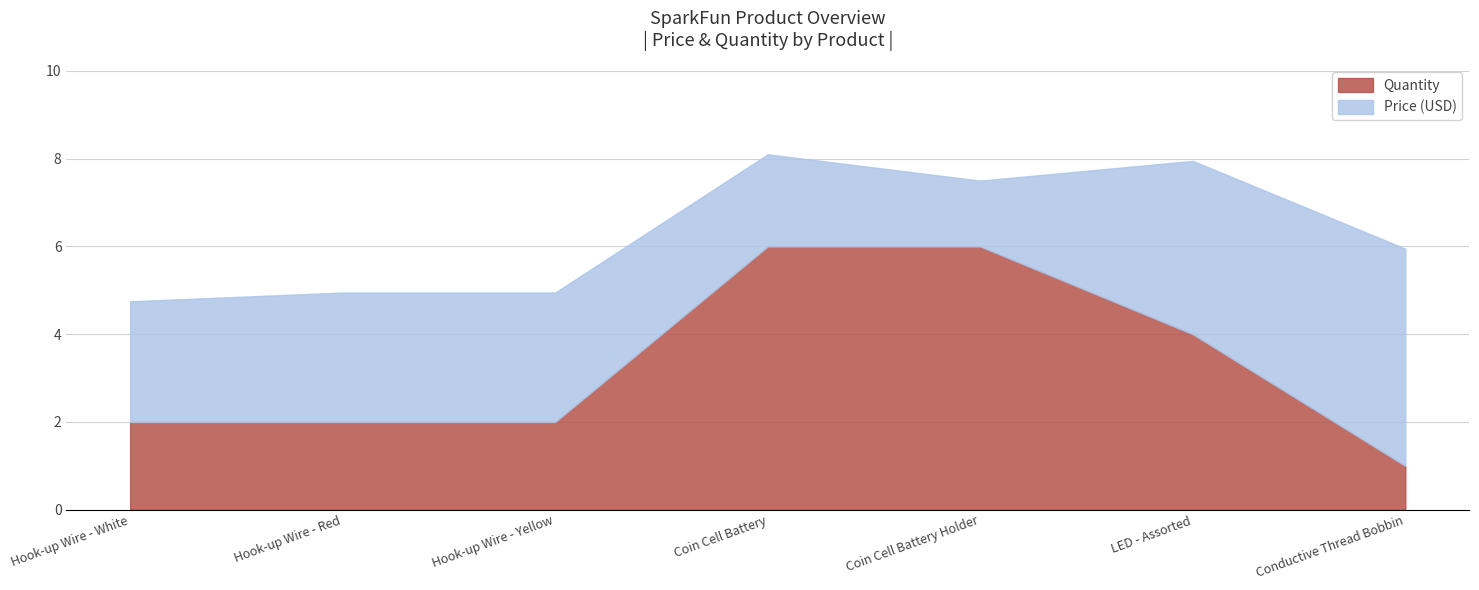

Is it true that Quantity equals 2.7 at Hook-up Wire - Red?

False